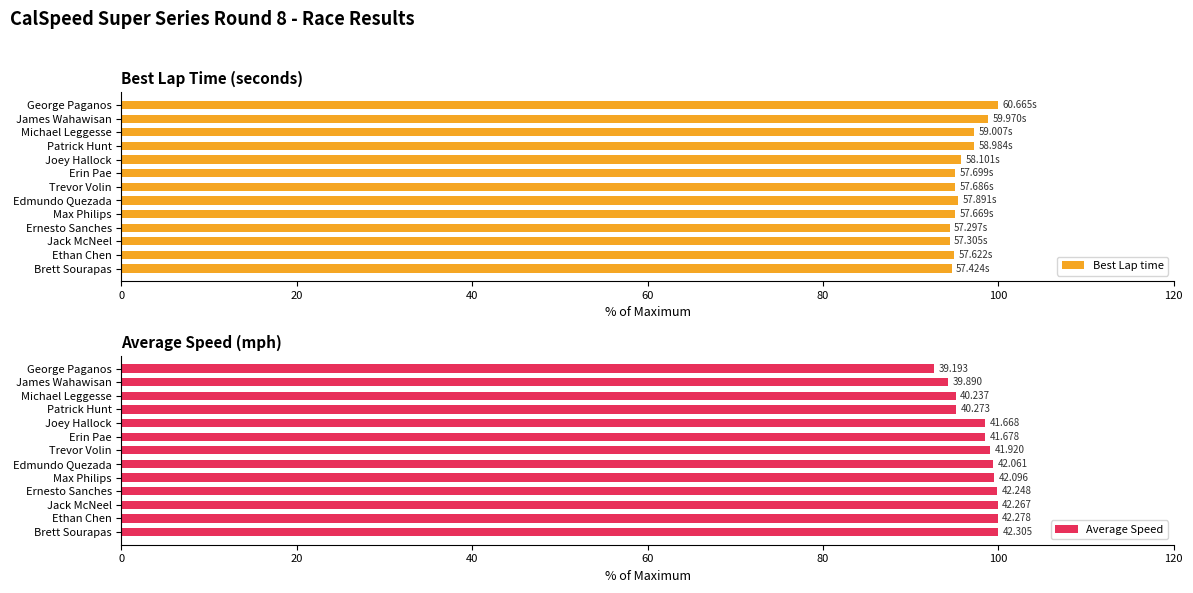

What is the sum of all Best Lap time values?

1248.4